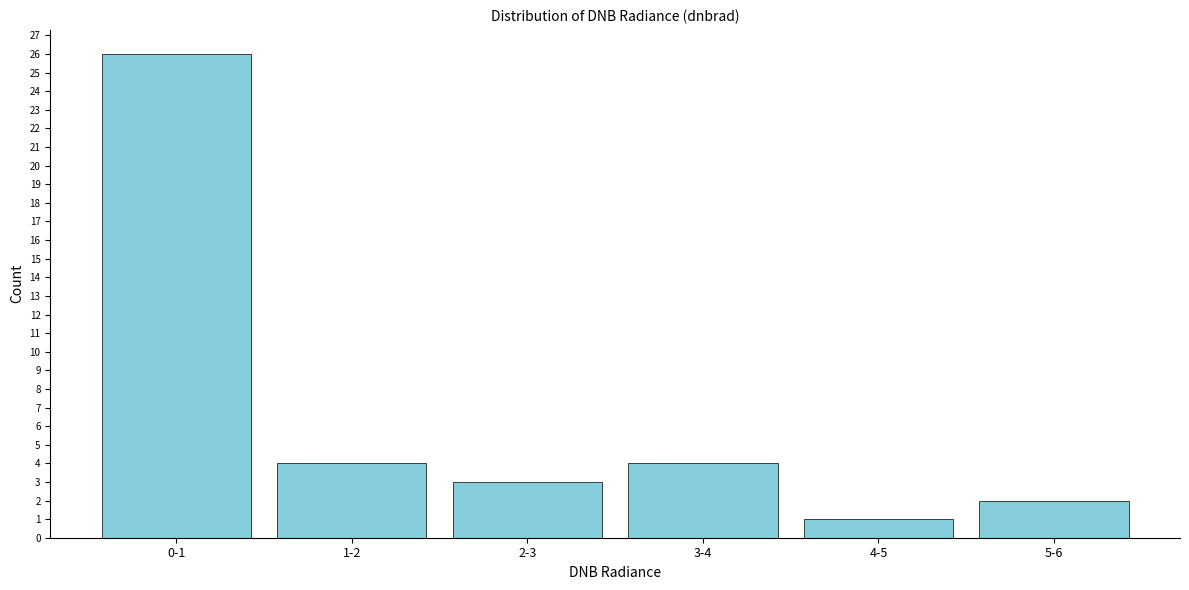

Reading right to left, what are all the values shown in this chart?

5-6=2	4-5=1	3-4=4	2-3=3	1-2=4	0-1=26